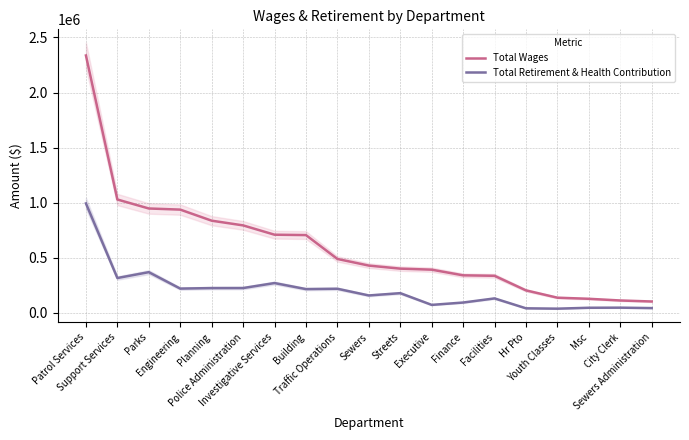

What is the spread (max minus min) of values at Sewers Administration?

60000